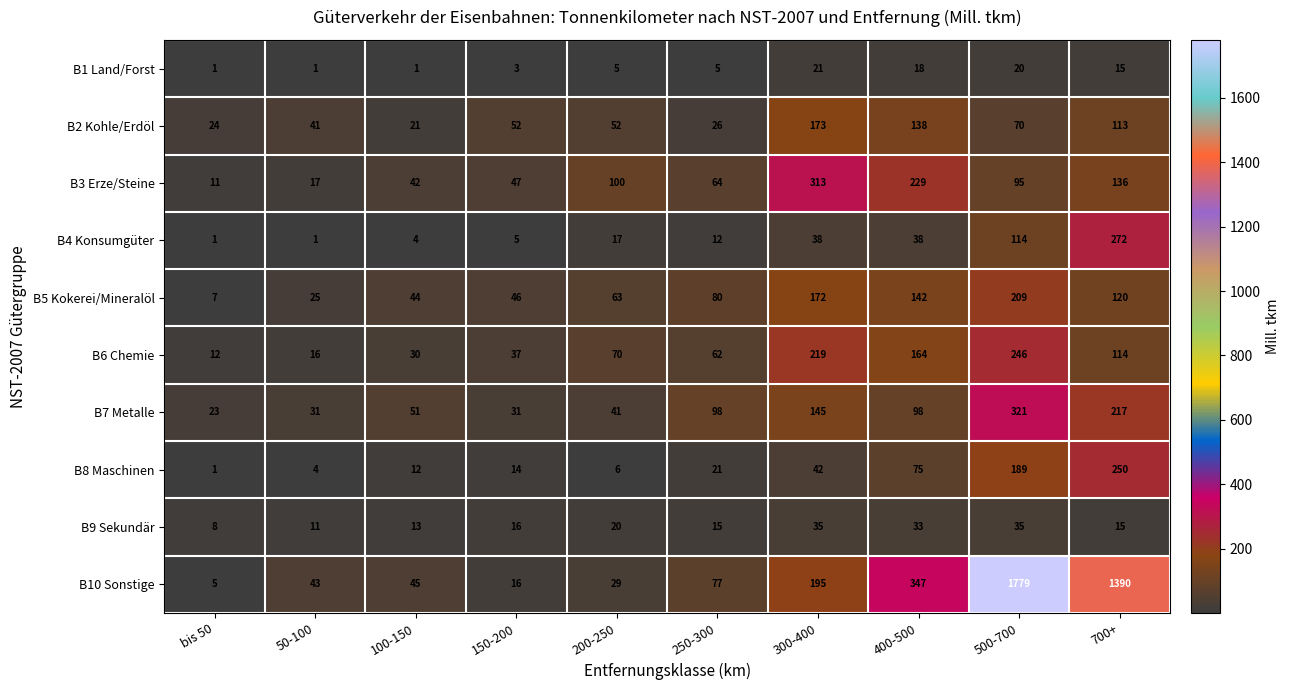

Which label corresponds to the largest value in the chart?

500-700